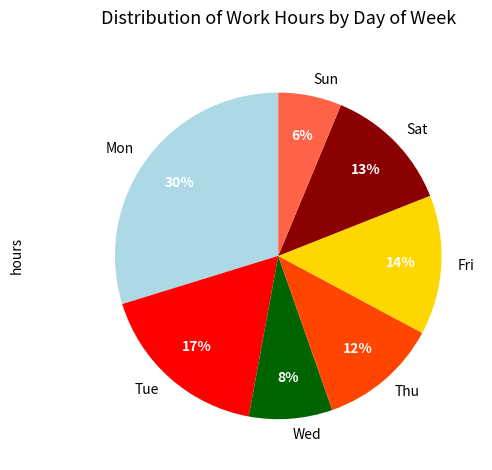

True or false: Thu accounts for 12% of the total.

True